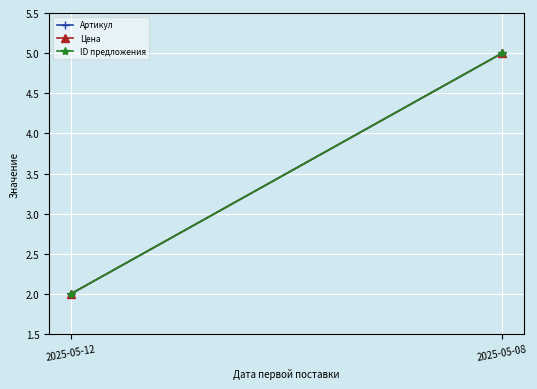

What is the value of the Артикул point at the 1st from the left?

2